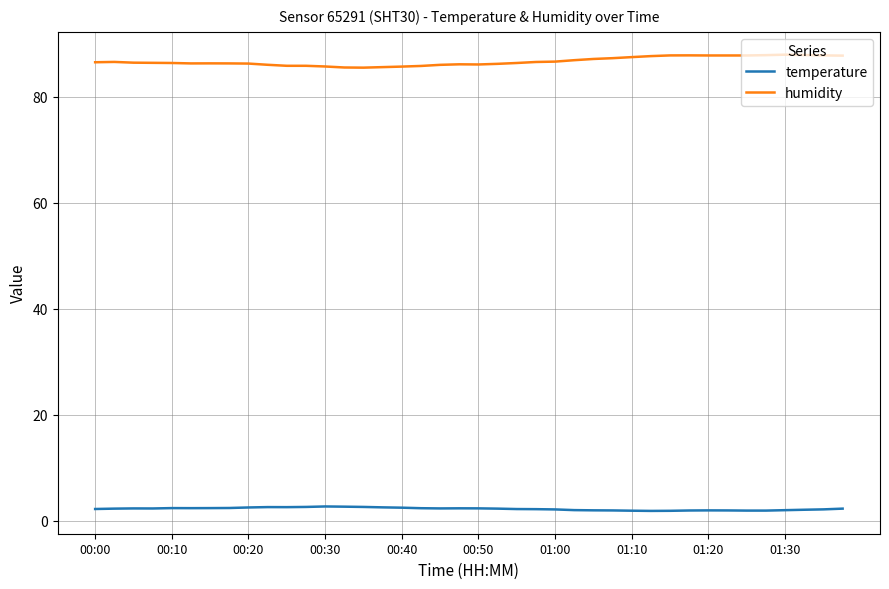

What is the highest value of the temperature series?

2.7